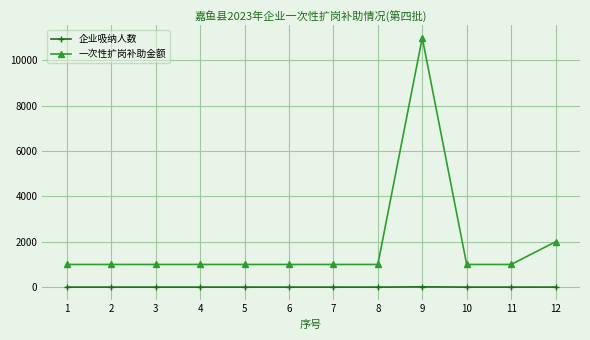

Which series has the widest spread of values?

一次性扩岗补助金额